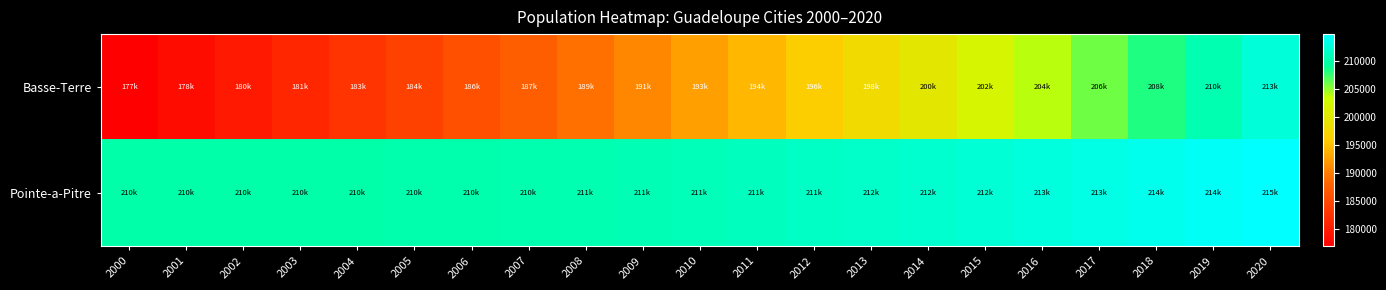

Which series changed the most between 2000 and 2012?

Basse-Terre